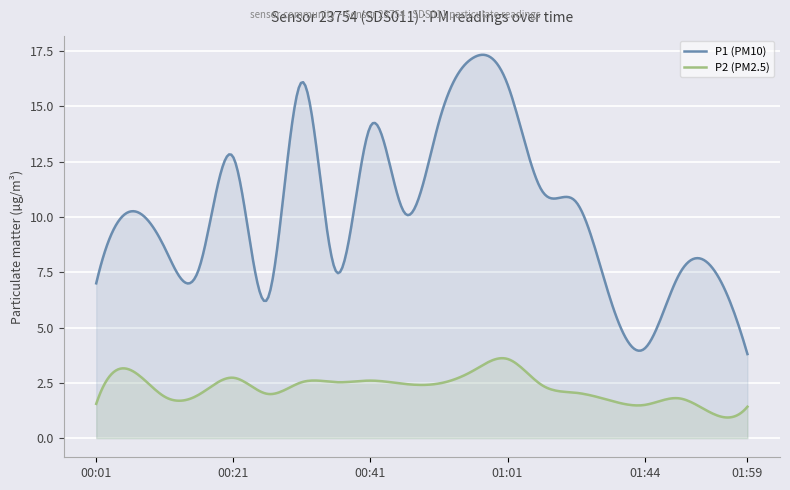

The value of P1 at 00:46 is 6.9. True or false?

False